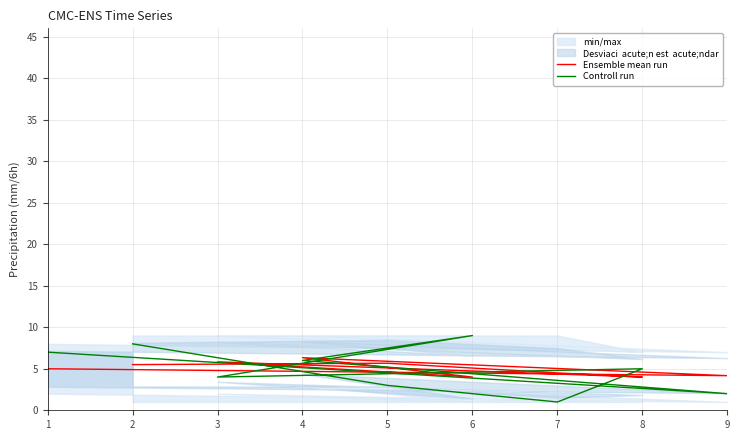

What is the total value across all series at 6?

13.0